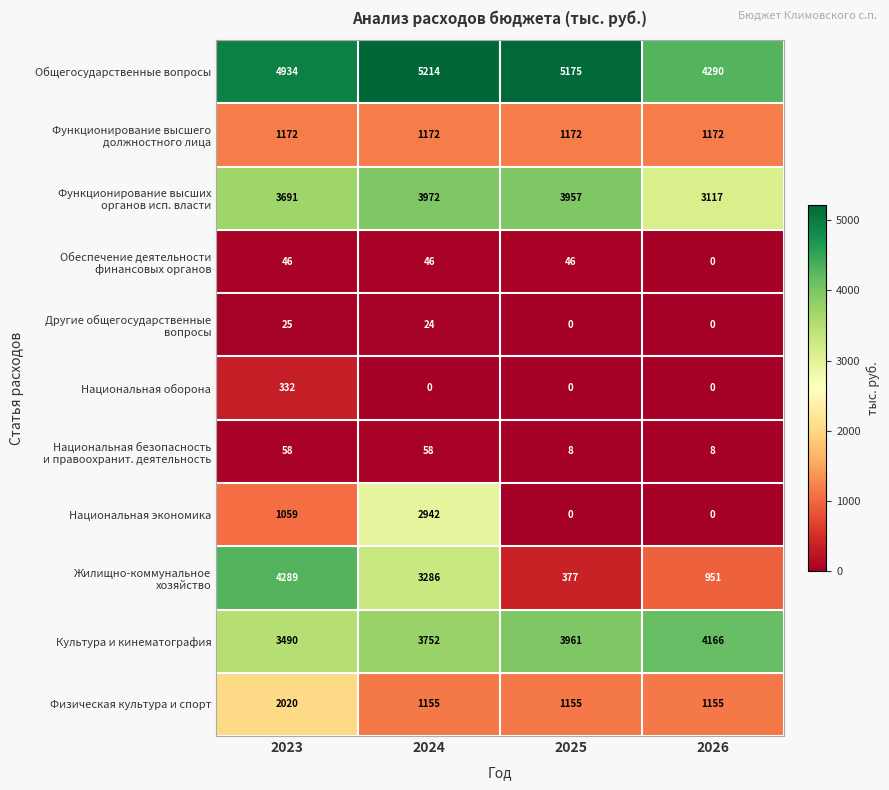

The value of Общегосударственные вопросы at 2025 is 5175.4. True or false?

True